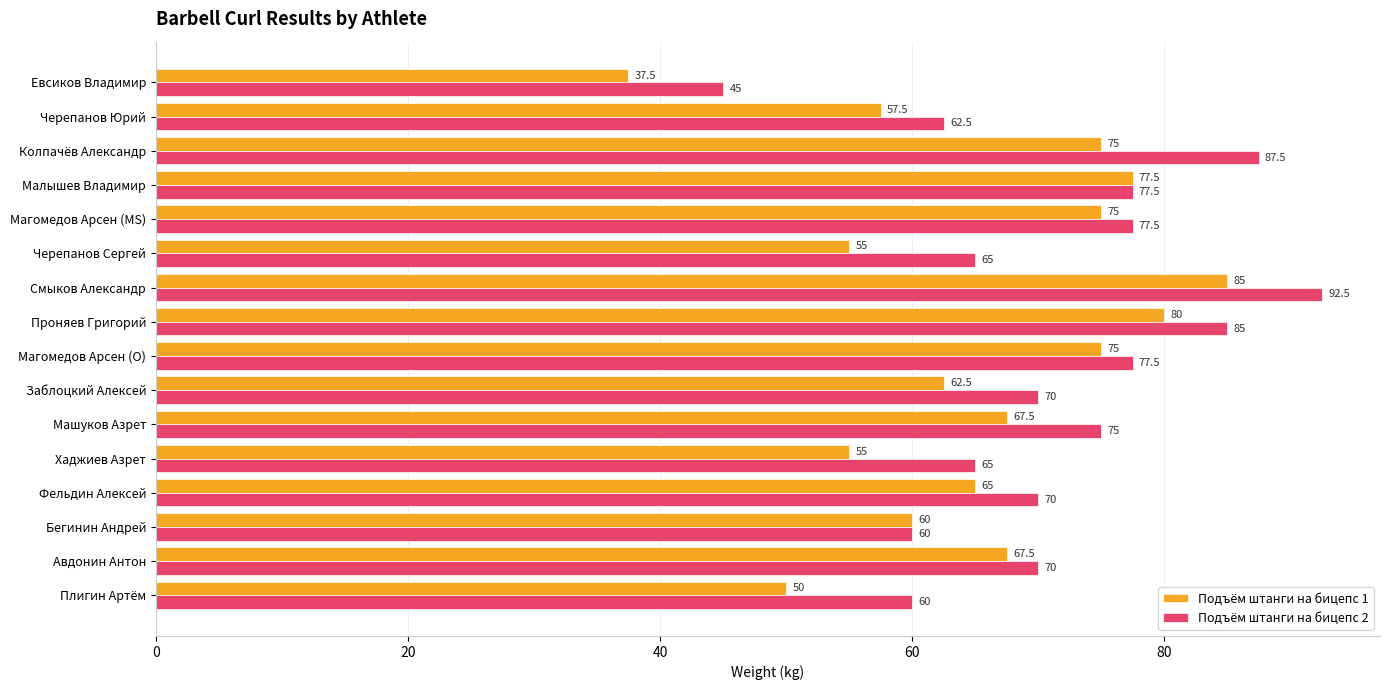

True or false: Подъём штанги на бицепс 1 has a value of 37.5 at Евсиков Владимир.

True